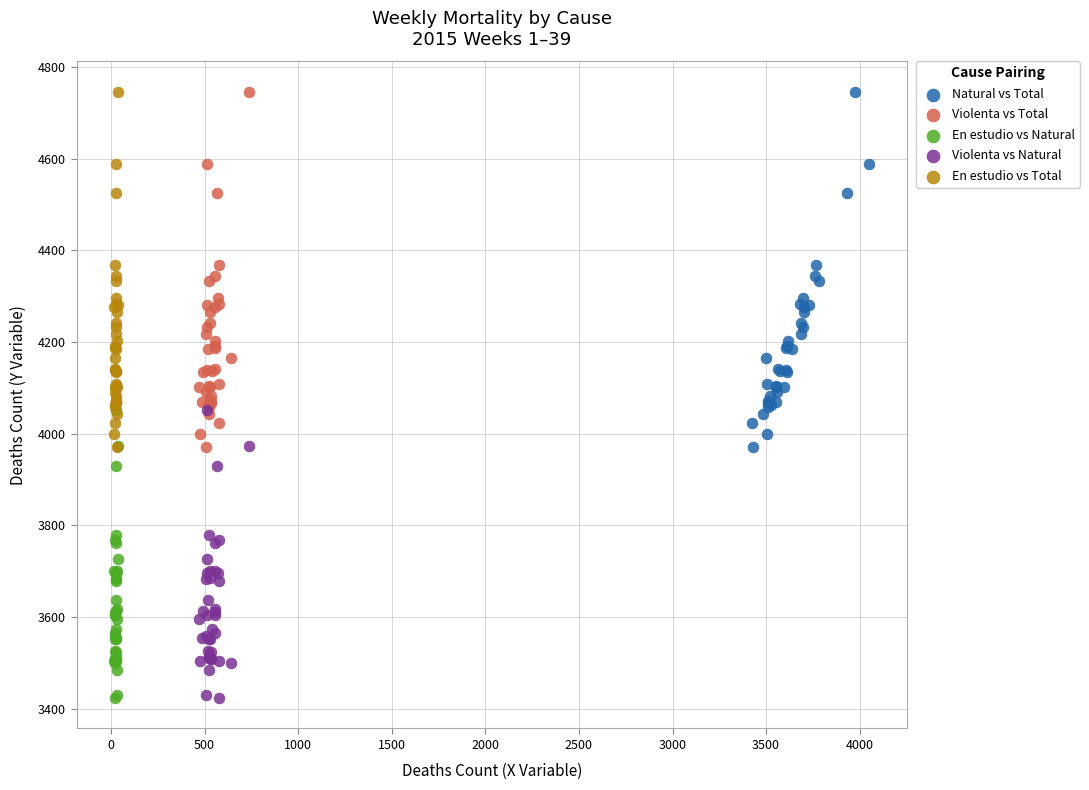

What are all the series names shown in the legend?

Natural vs Total, Violenta vs Total, En estudio vs Natural, Violenta vs Natural, En estudio vs Total